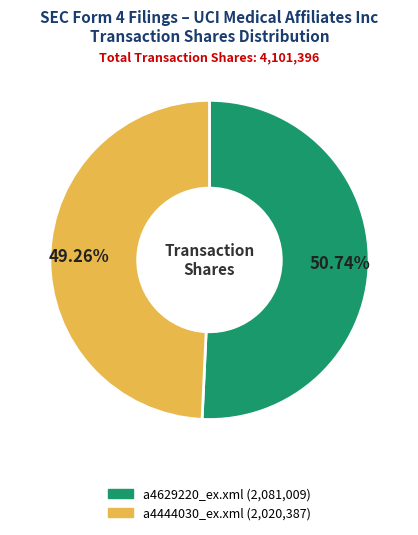

To the nearest percent, what is the difference between the a4444030_ex.xml and a4629220_ex.xml slice percentages?

1%